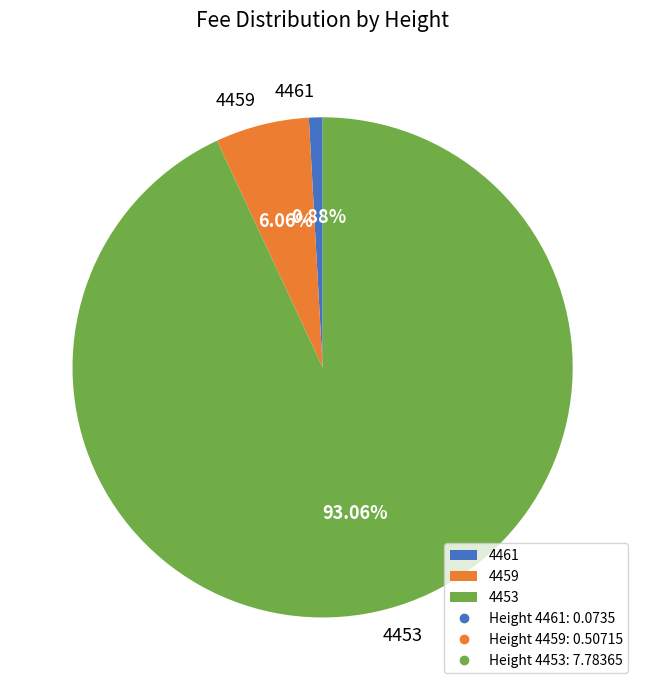

Is it true that 4461 is 13% of the pie?

False